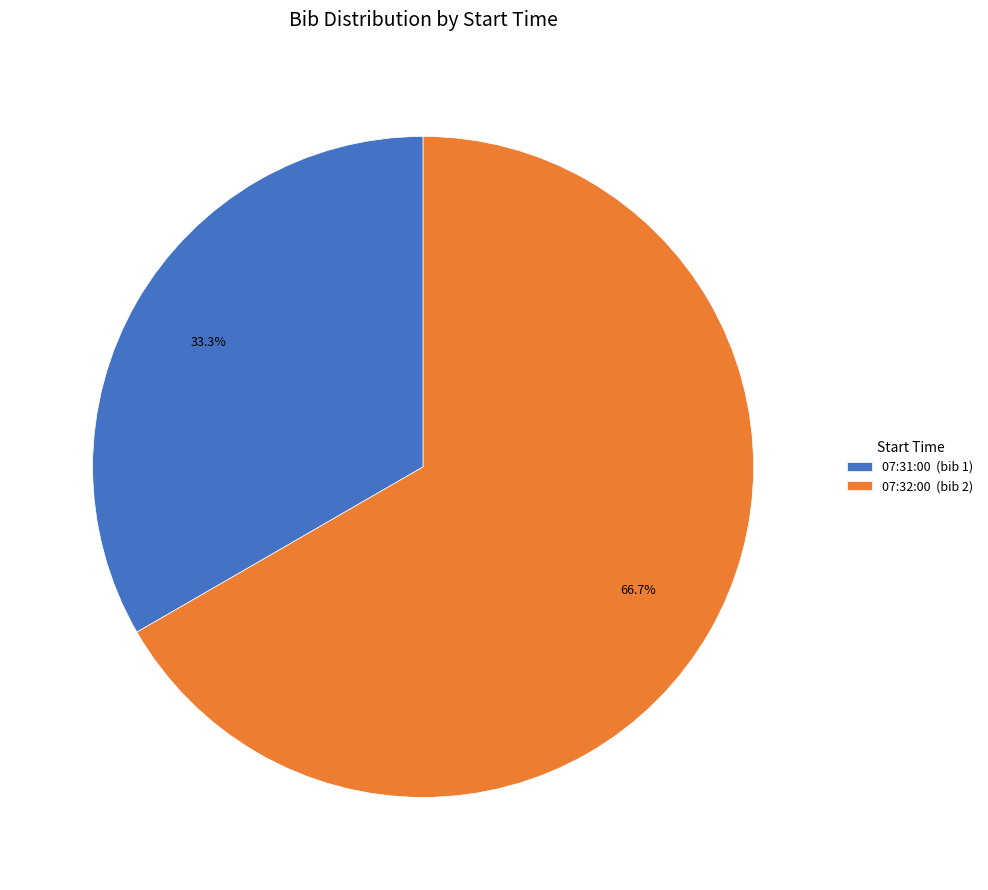

The 07:32:00 slice represents 67% of the pie. True or false?

True